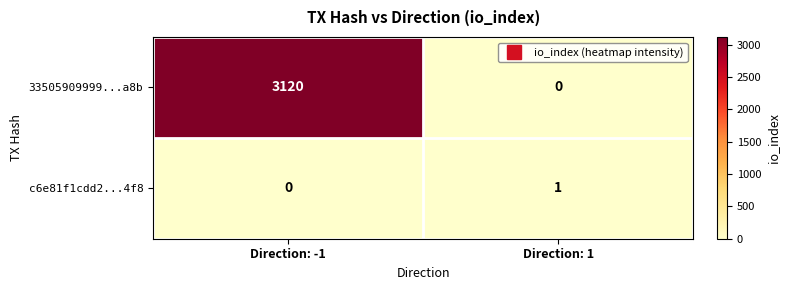

List the series in order of their overall mean, lowest first.

c6e81f1cdd2...4f8, 33505909999...a8b